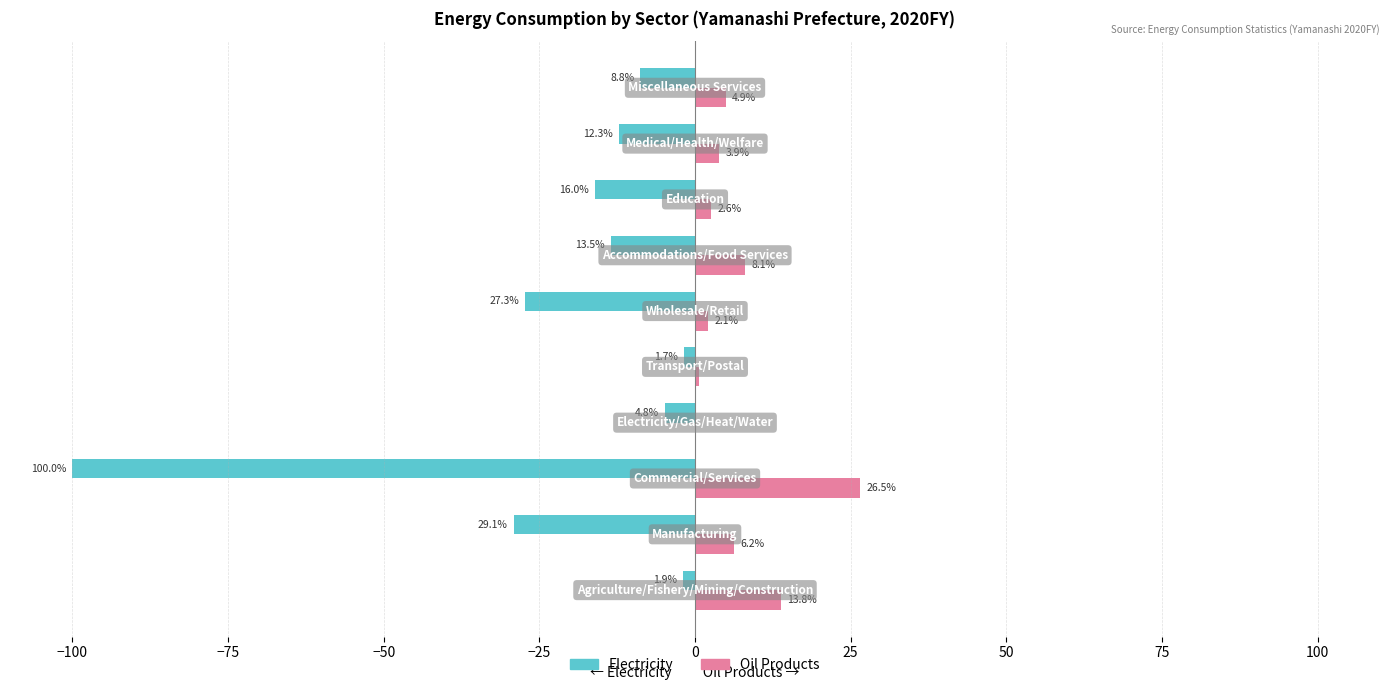

What are all the series names shown in the legend?

Electricity, Oil Products